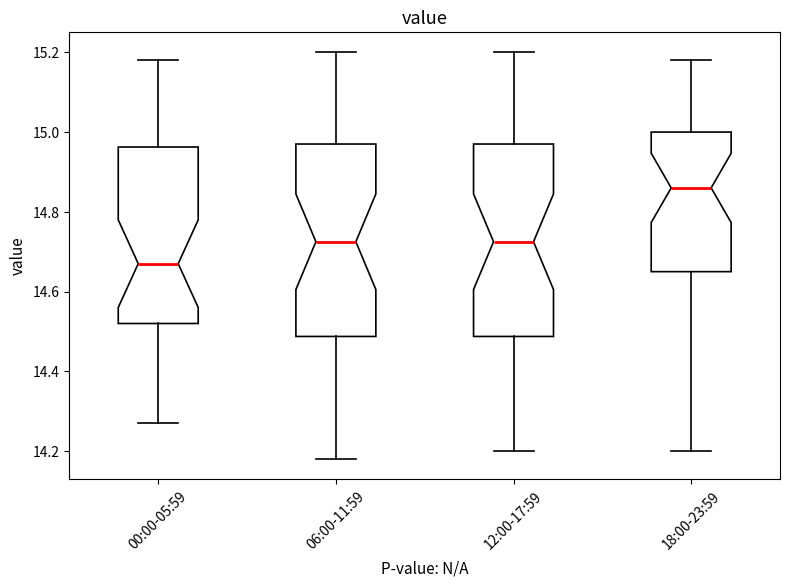

Where is the upper edge of the box for 06:00-11:59 on the y-axis? The values are not printed on the chart, so give them approximately, as read against the axis.

14.98